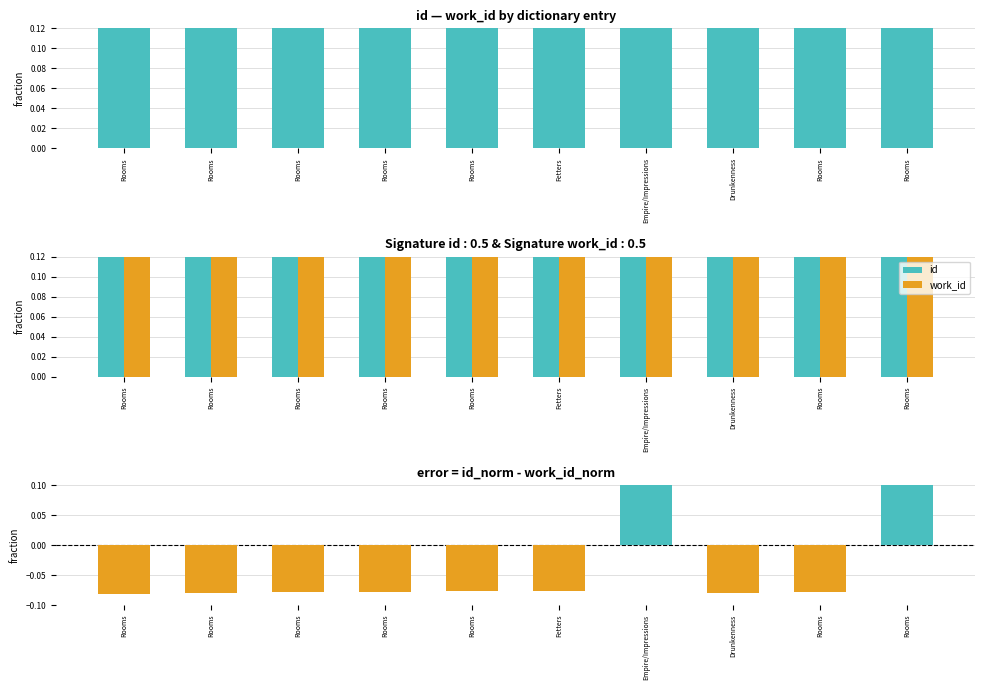

Rank the series at Rooms from highest to lowest value.

work_id, id, id - work_id